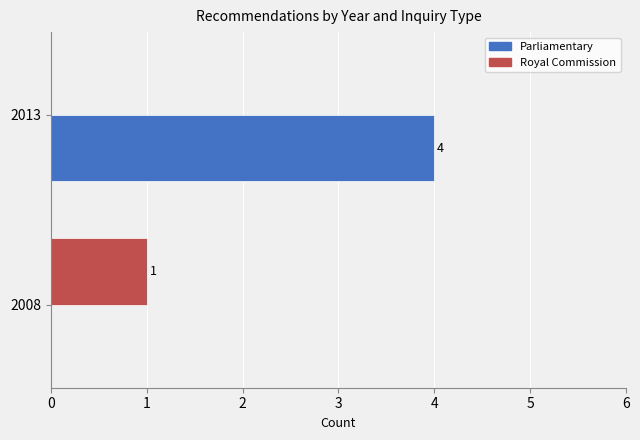

What is the sum of the Parliamentary values at 2013 and 2008?

4